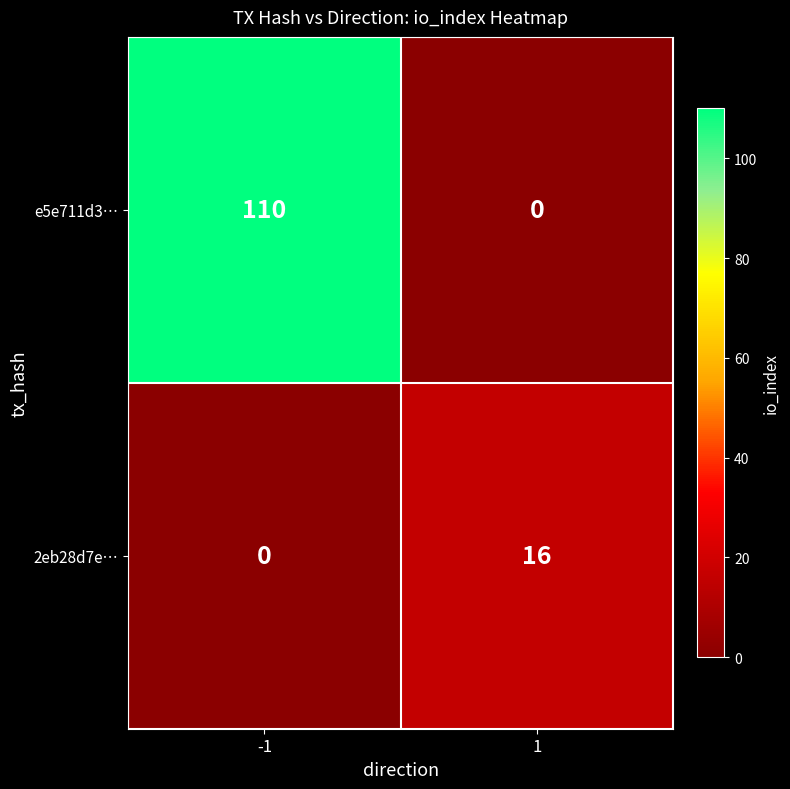

How many data points does each series have?

2